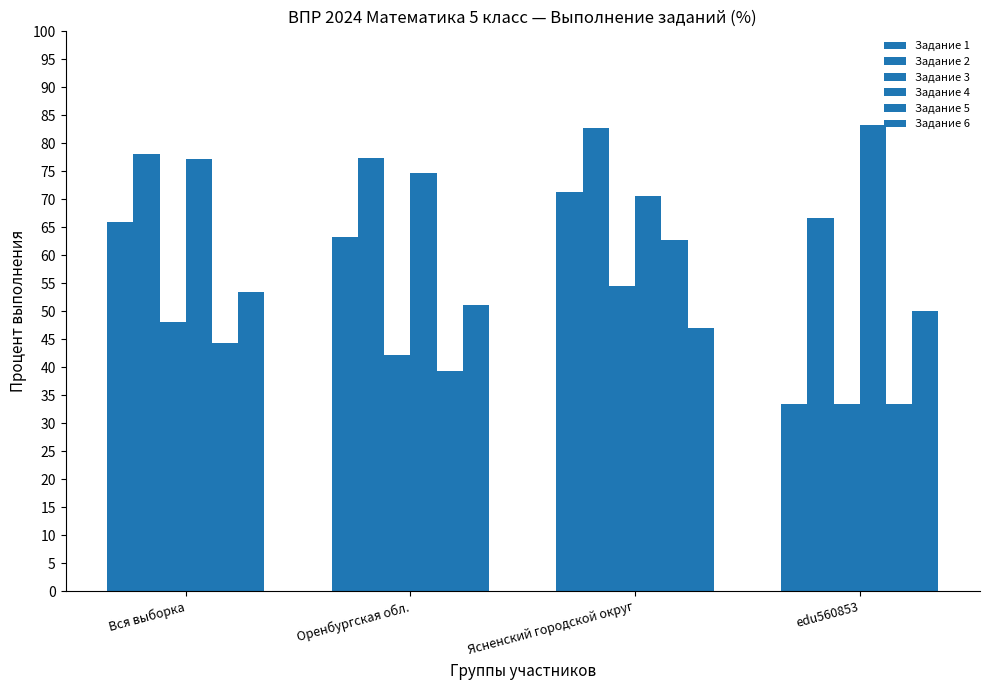

What is the average value of the Задание 6 series?

50.4